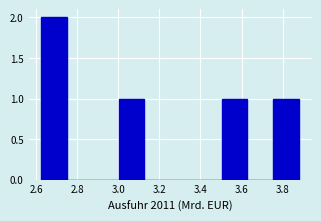

Reading left to right, transcribe this chart: for each bar, give the range it covers on the x-axis and its height. Neither the bar edges nor the heights are printed on the chart, so give them approximately, as read against the axes.

2.62 to 2.76: 2
2.76 to 2.88: 0
2.88 to 3.00: 0
3.00 to 3.12: 1
3.12 to 3.26: 0
3.26 to 3.38: 0
3.38 to 3.50: 0
3.50 to 3.62: 1
3.62 to 3.76: 0
3.76 to 3.88: 1